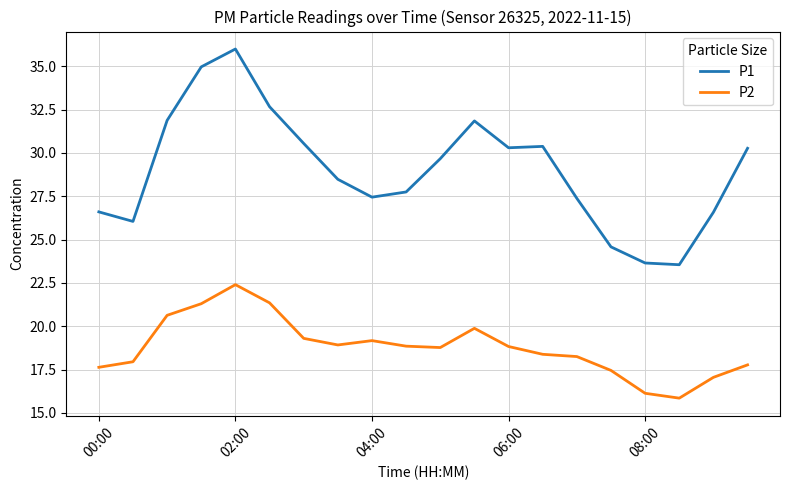

True or false: P2 and P1 intersect in this chart.

False